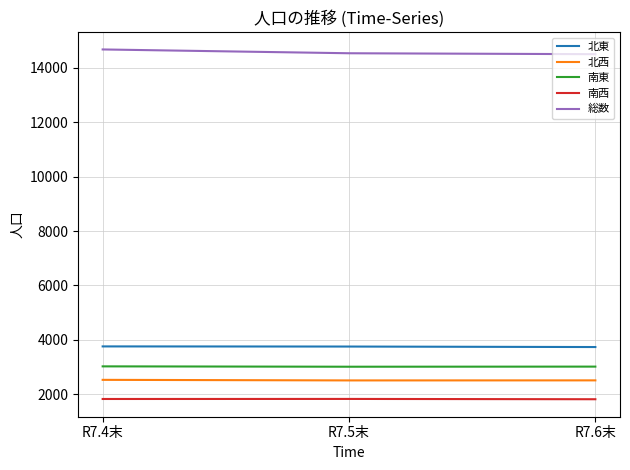

What is the lowest value of the 北西 series?

2504